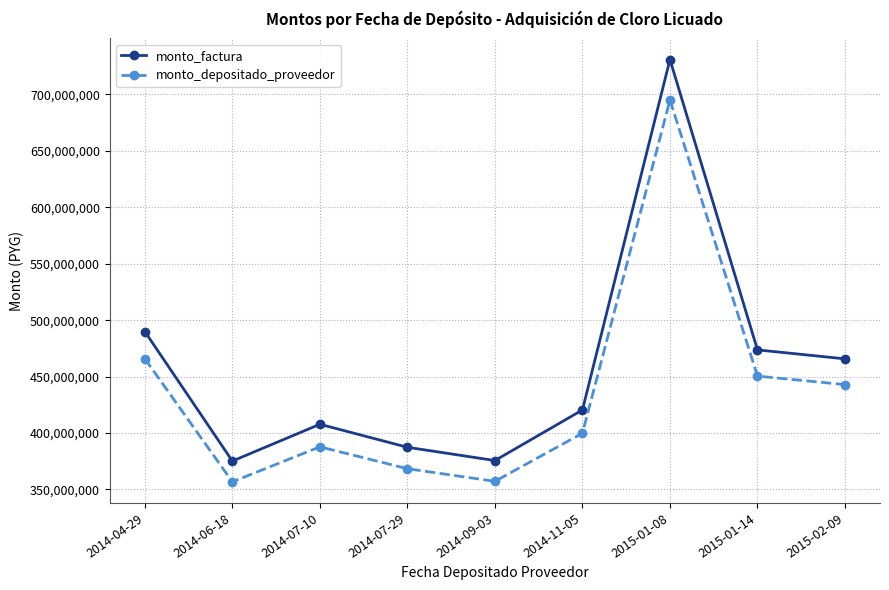

What is the sum of the monto_factura values at 2015-02-09 and 2014-11-05?

886206420